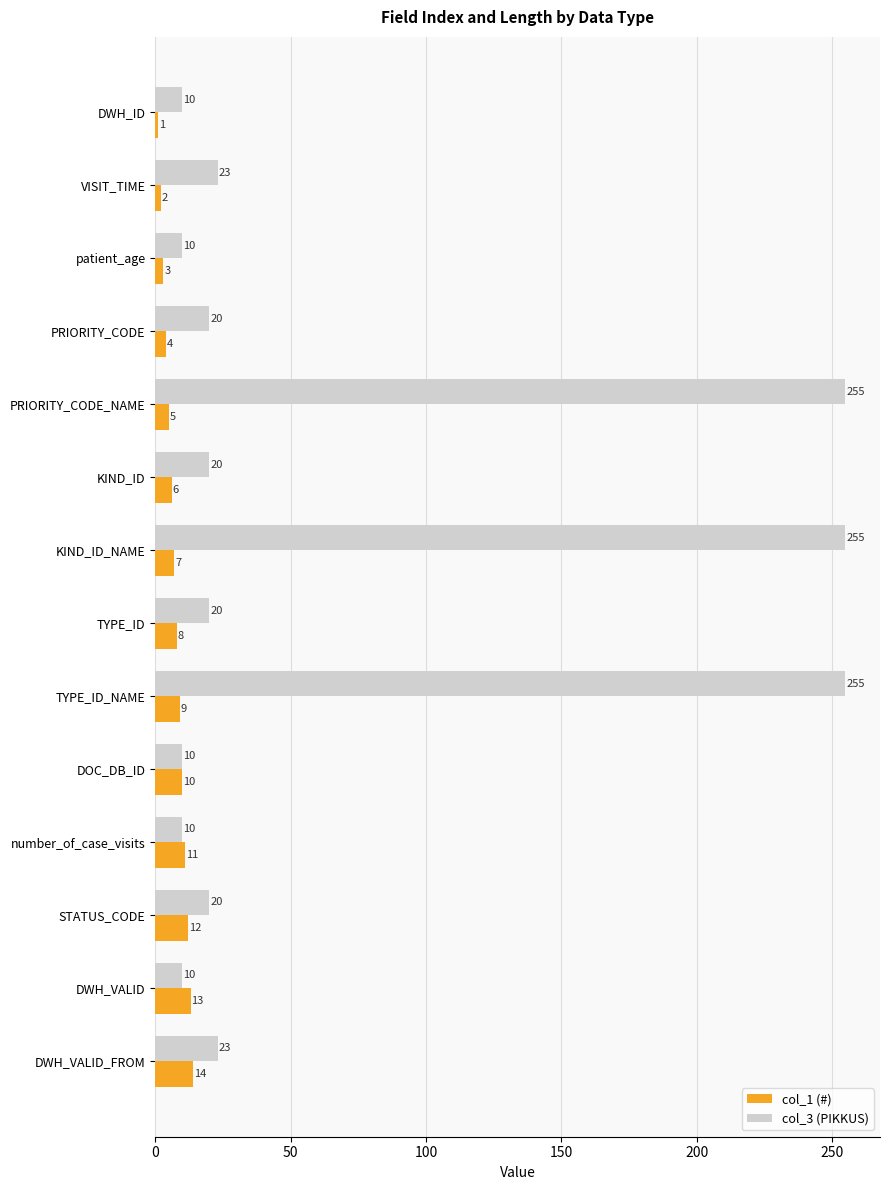

What is the sum of all col_1 (#) values?

105